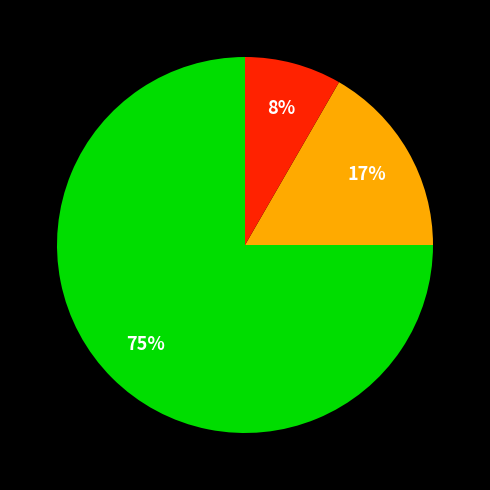

Is there any slice that represents more than half of the pie?

Yes